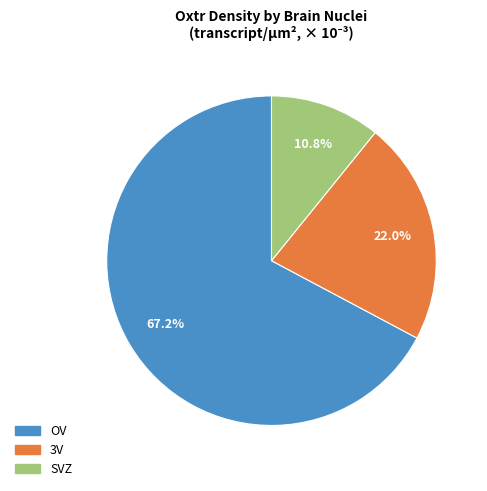

What percentage is the OV slice, to the nearest percent?

67%